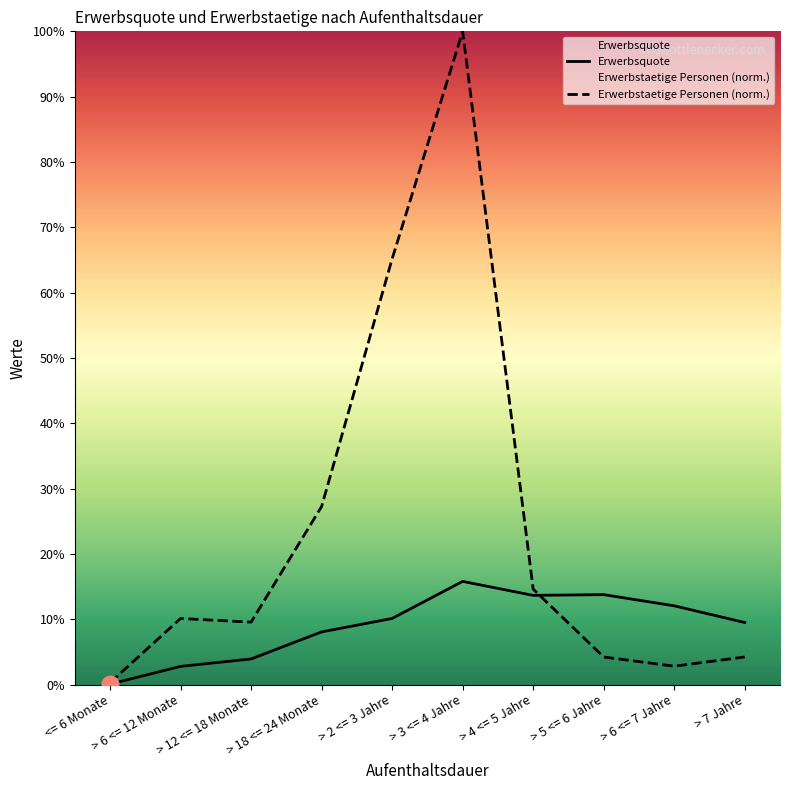

Reading left to right, what are all the values shown in this chart?

Erwerbsquote: 0.0	0.0	0.0	0.1	0.1	0.2	0.1	0.1	0.1	0.1
Erwerbstaetige Personen: 0.0	0.1	0.1	0.3	0.7	1.0	0.1	0.0	0.0	0.0